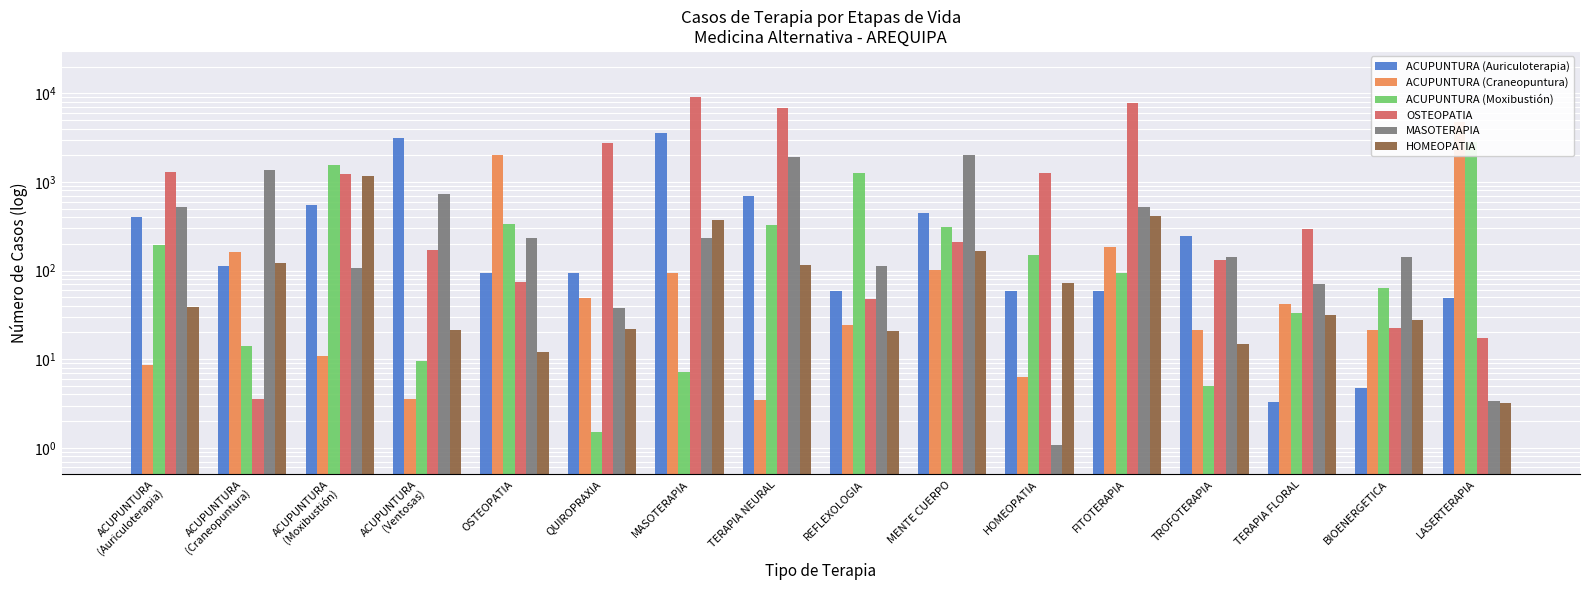

Which category has the lowest value in the OSTEOPATIA series?

ACUPUNTURA
(Craneopuntura)